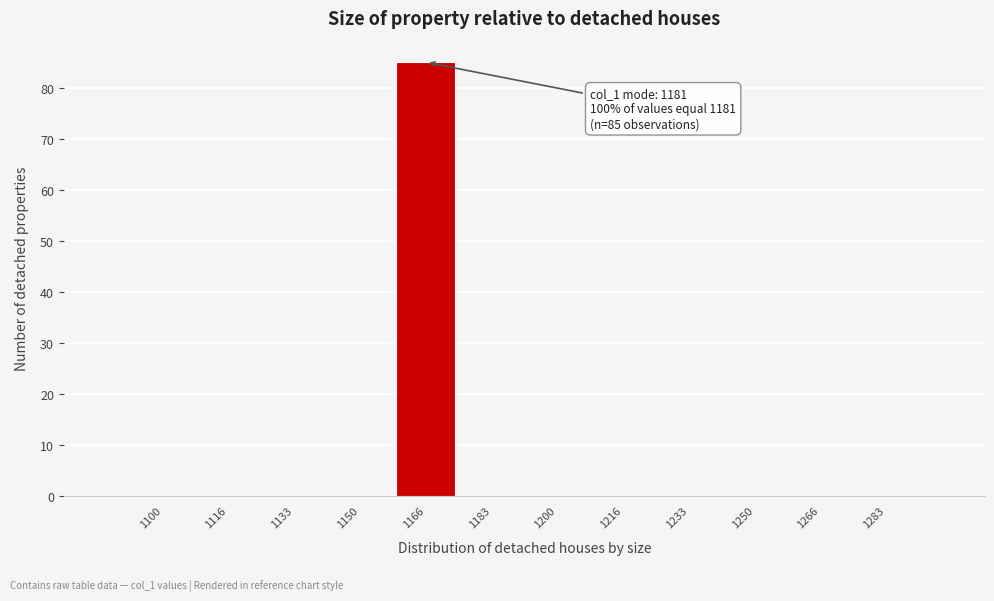

Reading right to left, extract all data points from this chart.

1283=0	1266=0	1250=0	1233=0	1216=0	1200=0	1183=0	1166=85	1150=0	1133=0	1116=0	1100=0